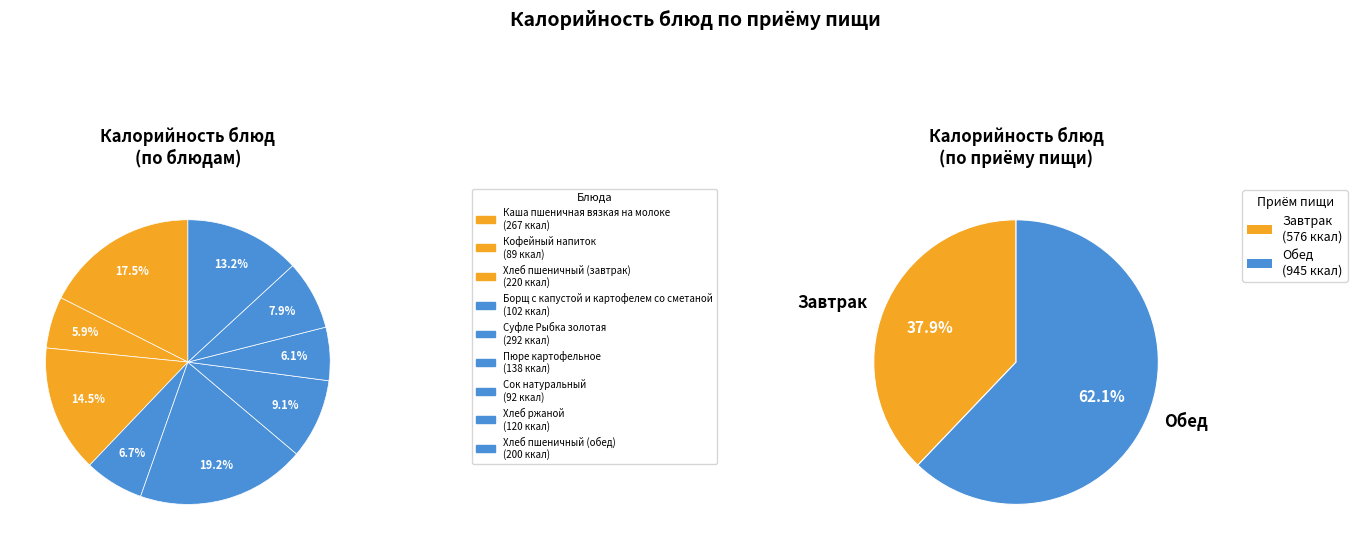

How much of the chart is everything except Сок натуральный?

93.9%